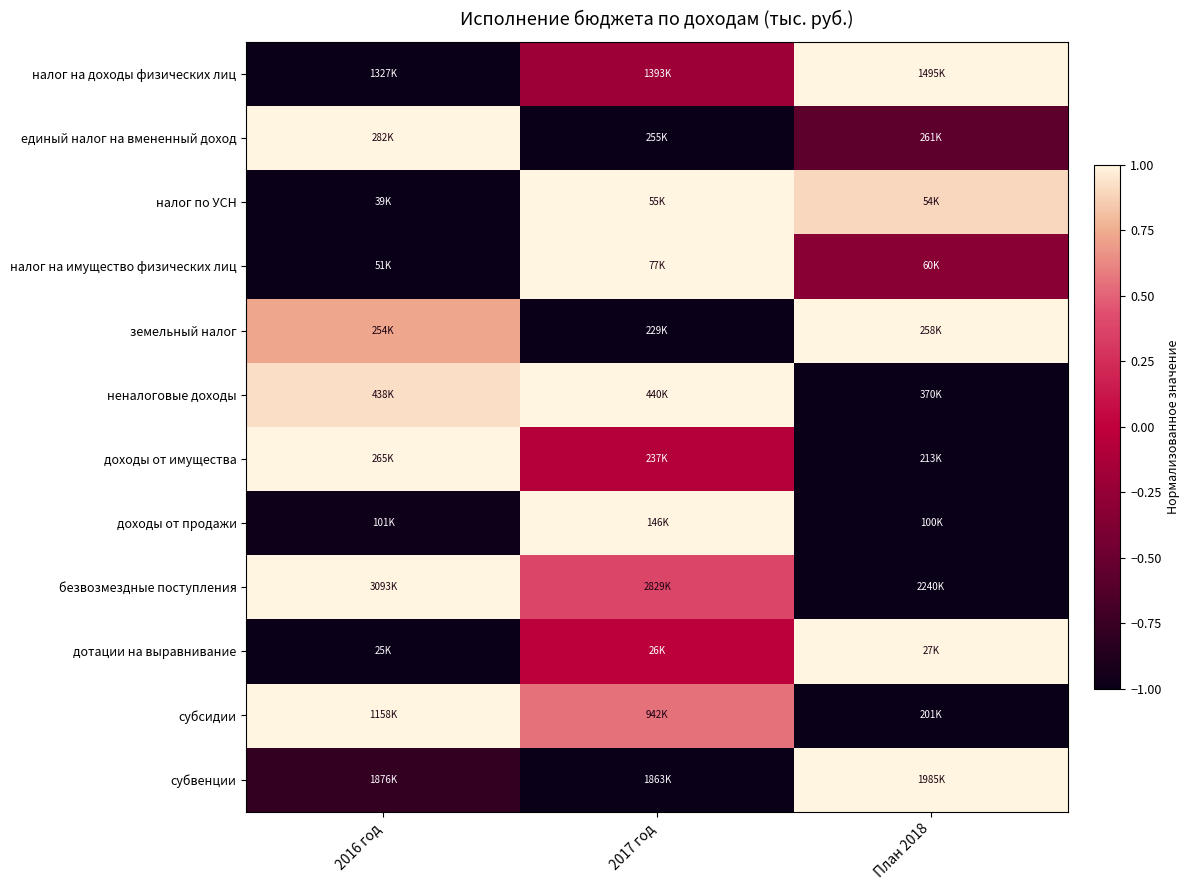

At which category is the sum across all series the highest?

2017 год